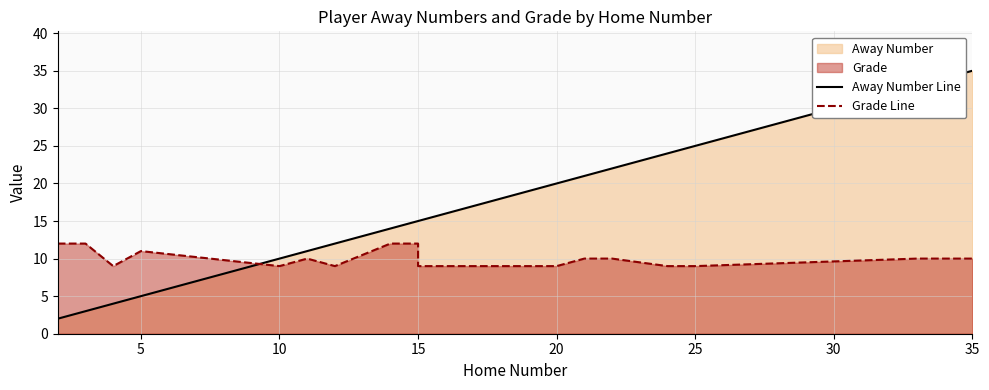

Is it true that Away Number Line equals 10 at 13?

False